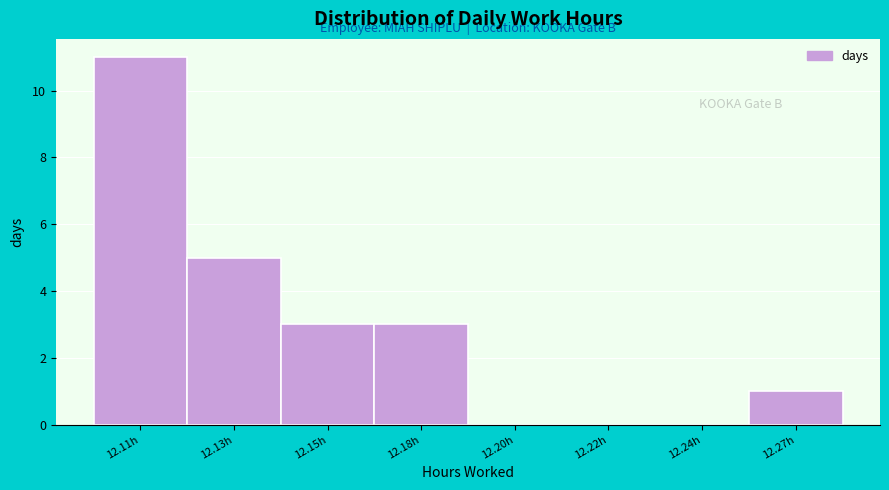

Reading left to right, extract all data points from this chart.

12.11h=11	12.13h=5	12.15h=3	12.18h=3	12.20h=0	12.22h=0	12.24h=0	12.27h=1